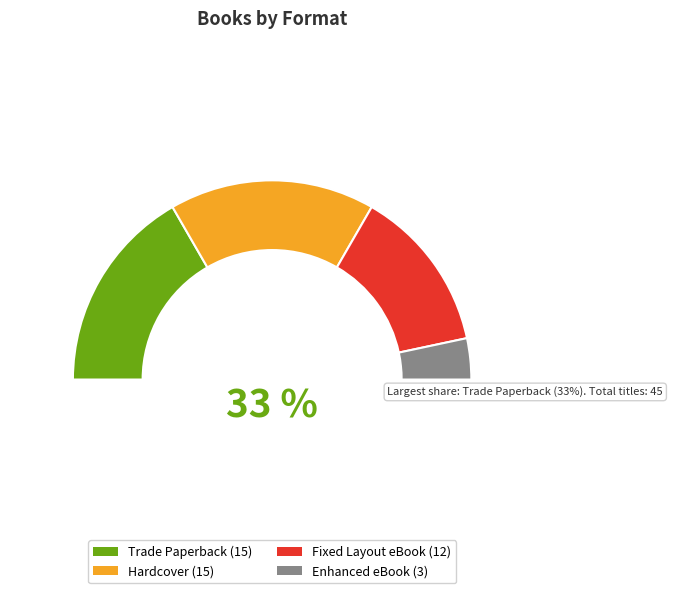

What is the change in value from Fixed Layout eBook to Enhanced eBook?

-9